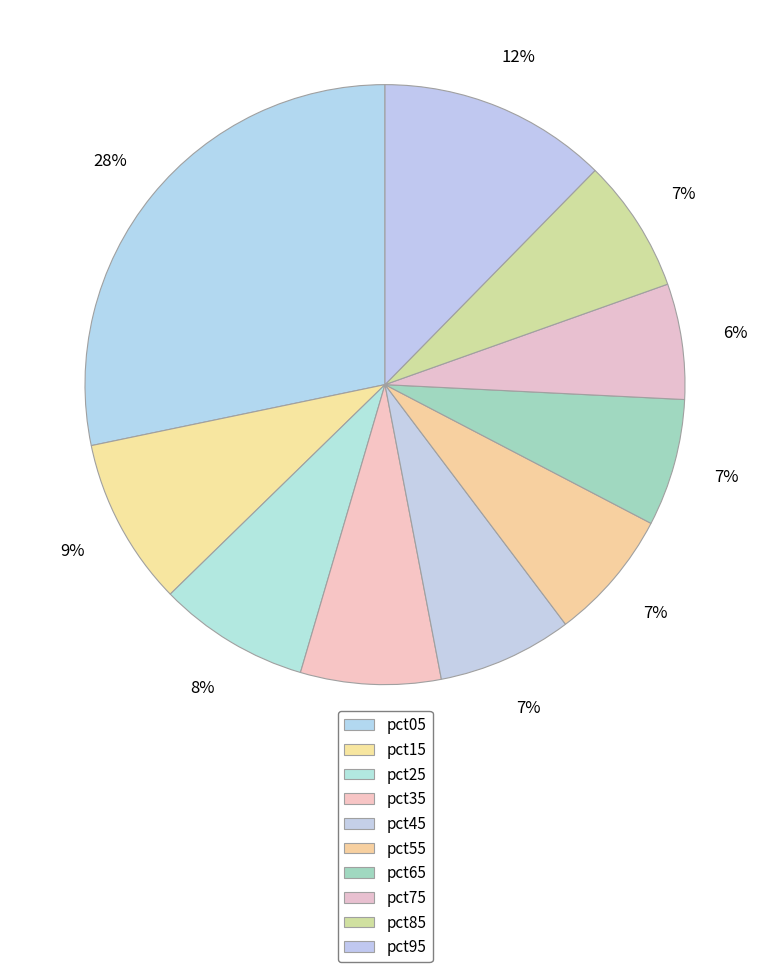

How many slices are in this pie chart?

10